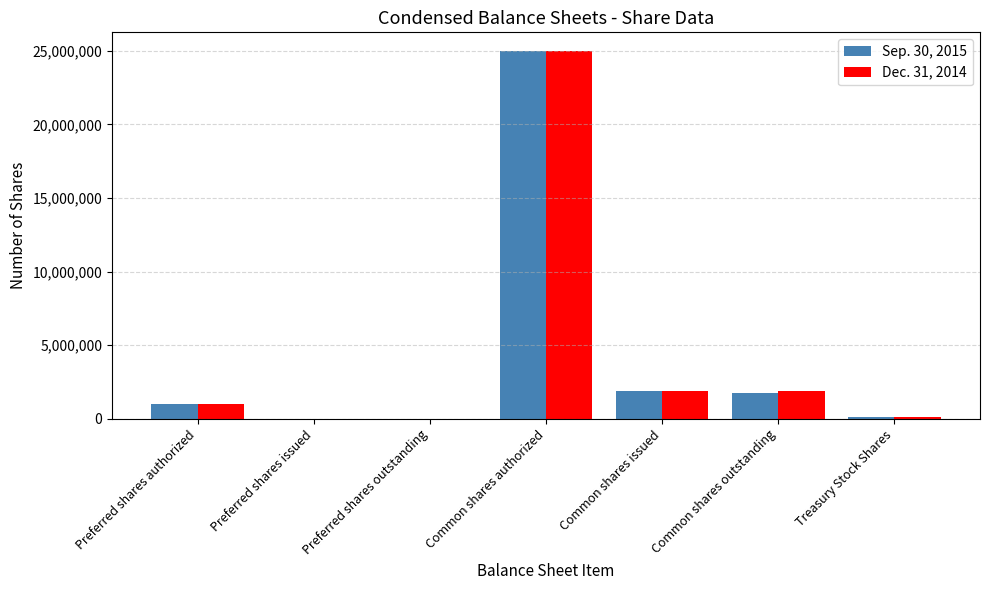

What are all the series names shown in the legend?

Sep. 30, 2015, Dec. 31, 2014